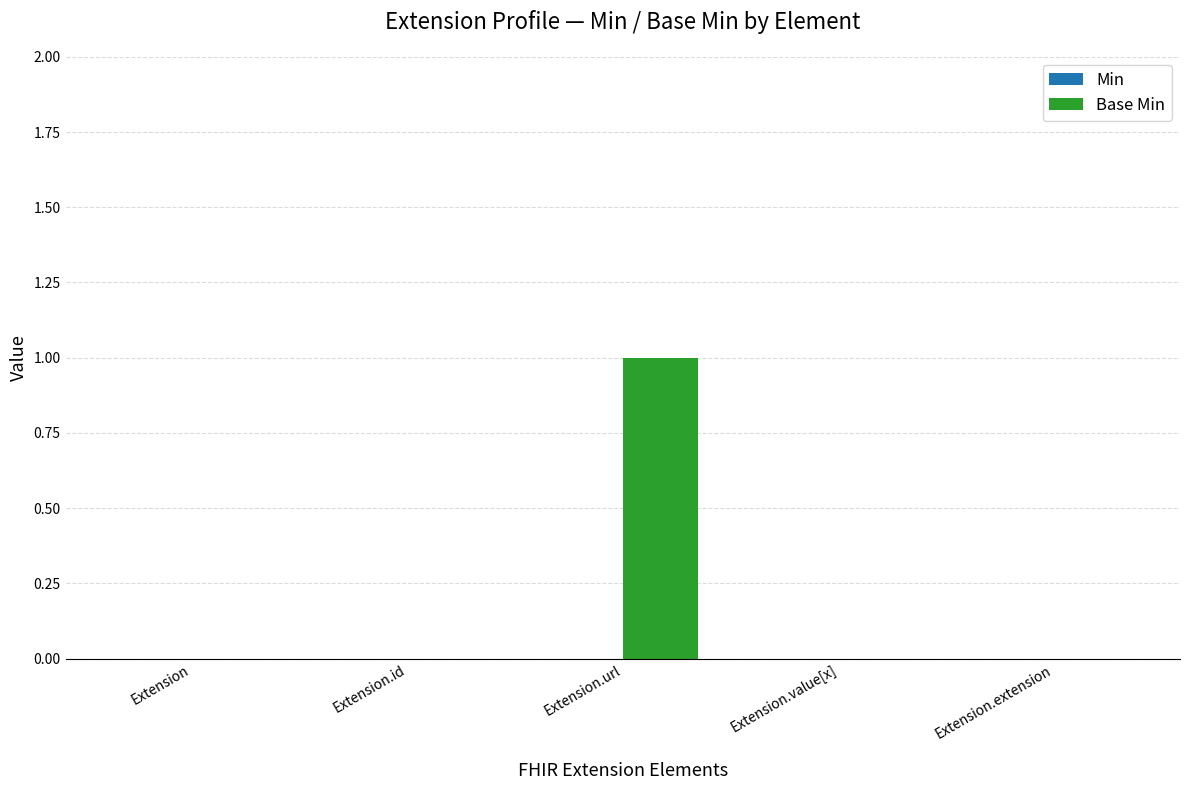

Between Extension.url and Extension.id, which is larger?

Extension.url